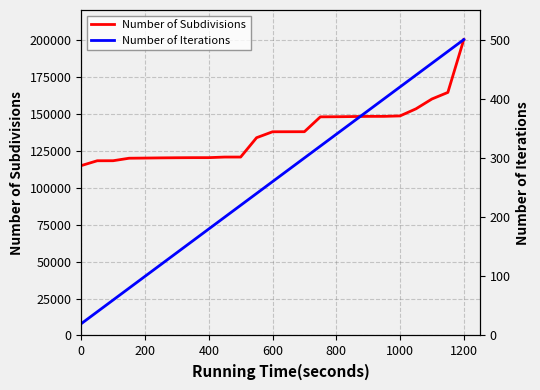

At which category is the sum across all series the highest?

24